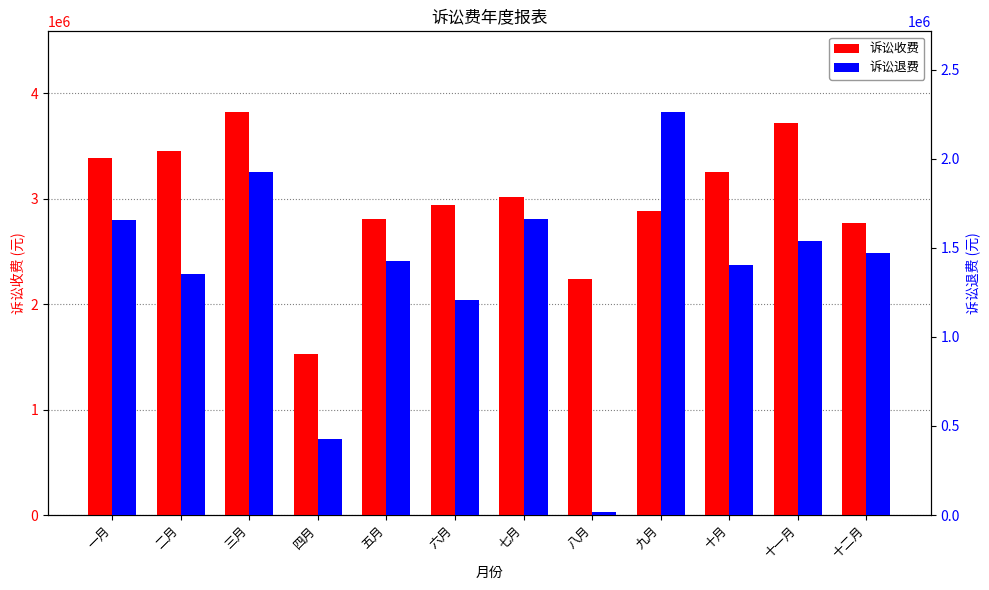

Count the number of categories in the chart.

12